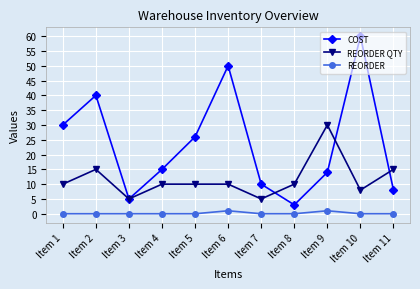

How many series are shown in this chart?

3